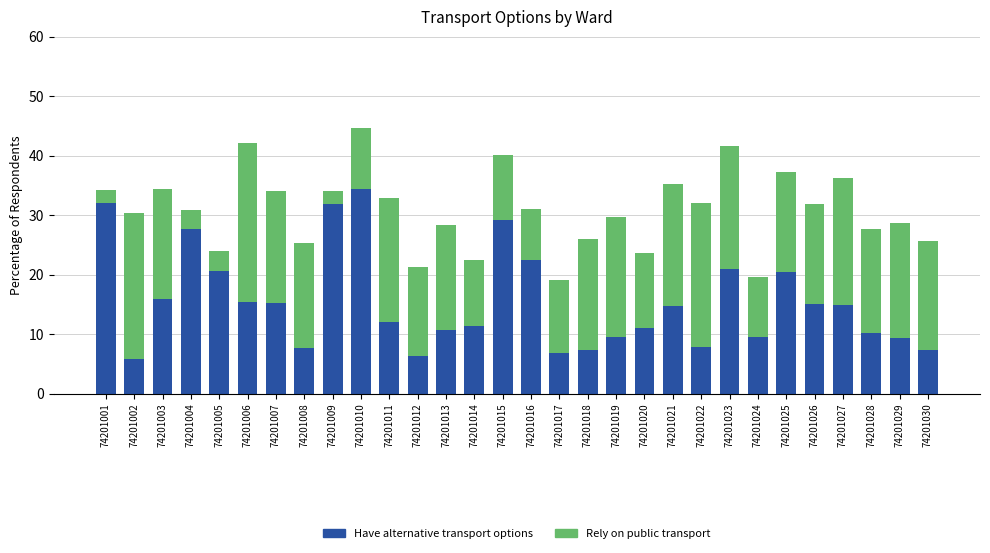

The Have alternative transport options series shows 15.4 at 74201006. True or false?

True